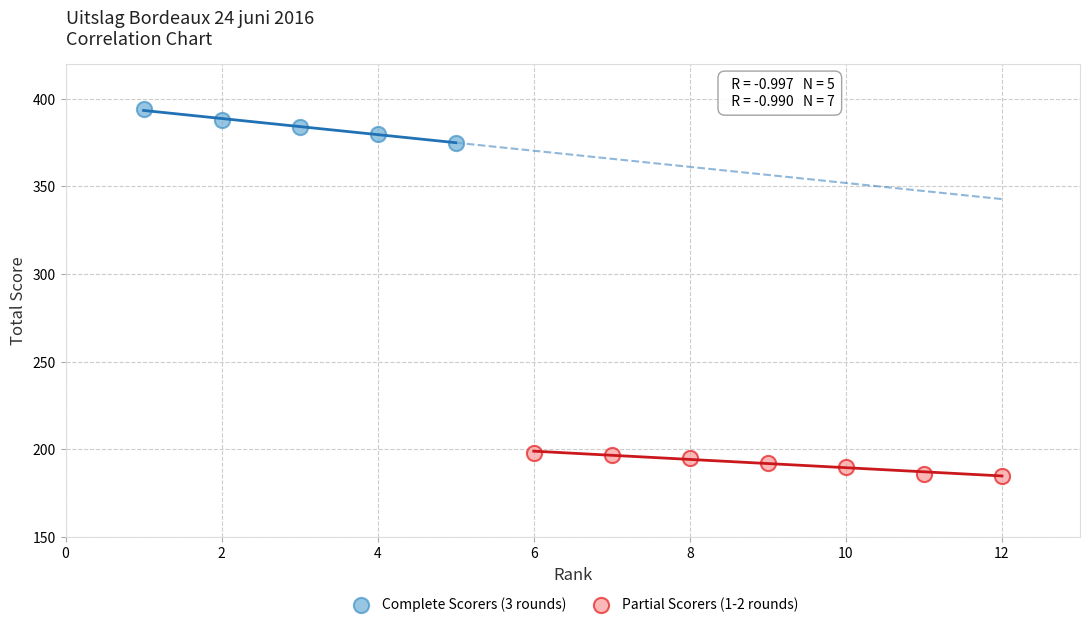

Which series reaches the minimum Y coordinate?

Partial Scorers (1-2 rounds)